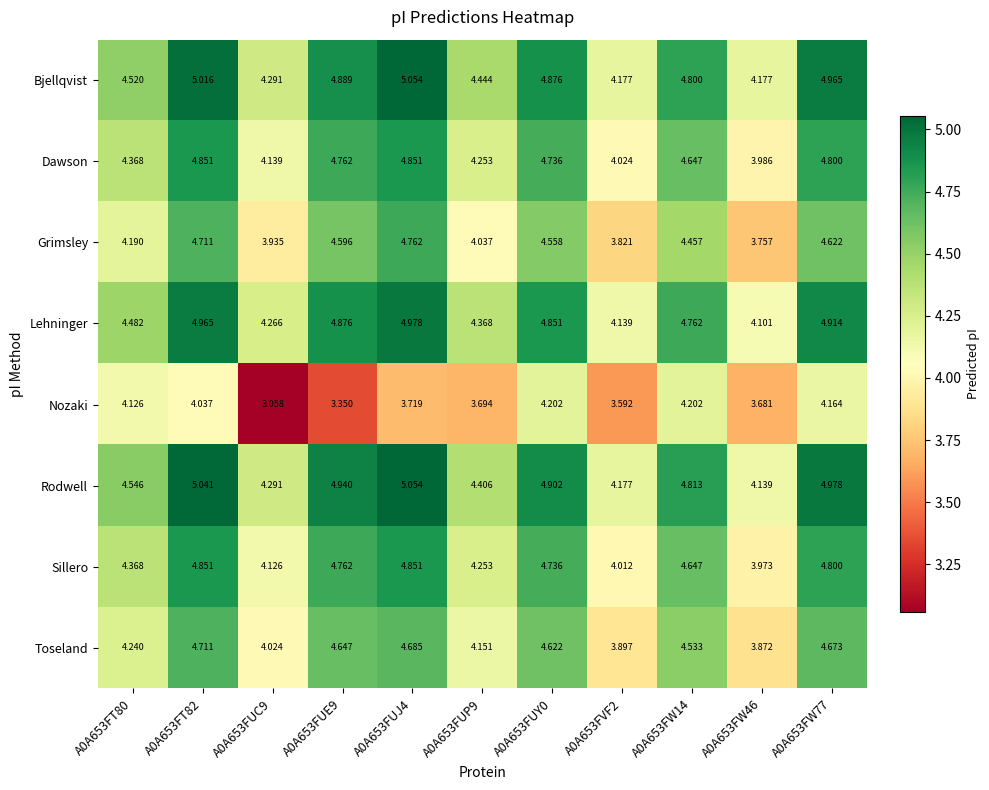

Which series has the largest total across all categories?

Rodwell